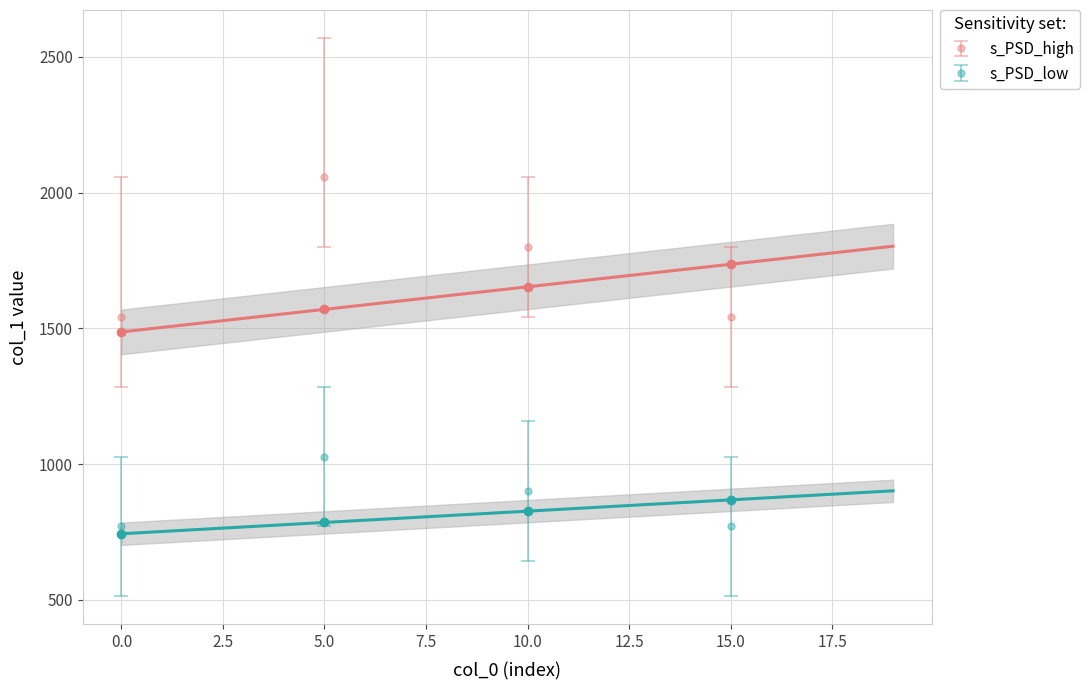

Count the s_PSD_high values in the range 1542 to 1799.

15